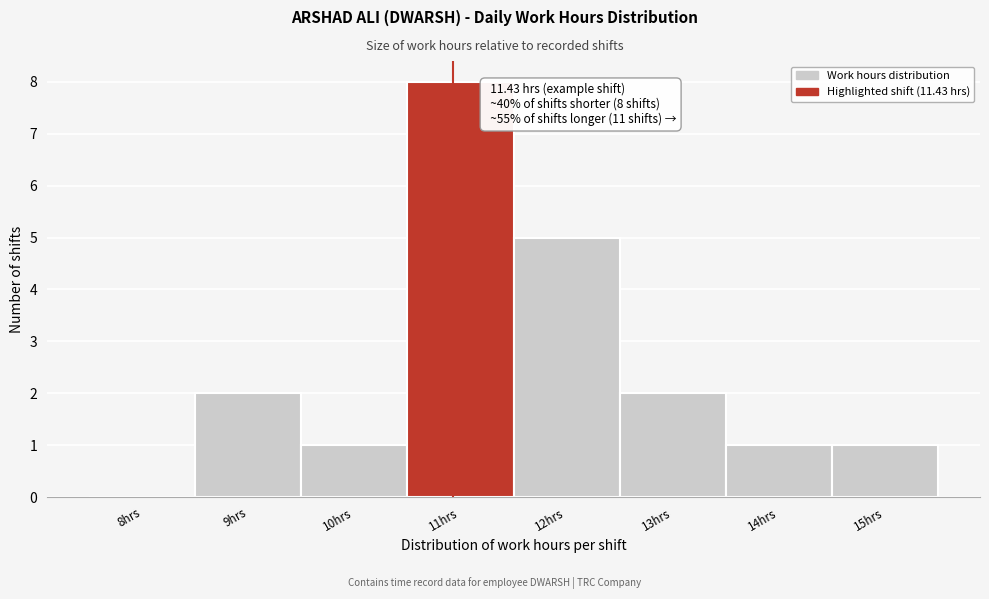

Reading left to right, extract all data points from this chart.

8hrs=0	9hrs=2	10hrs=1	11hrs=8	12hrs=5	13hrs=2	14hrs=1	15hrs=1